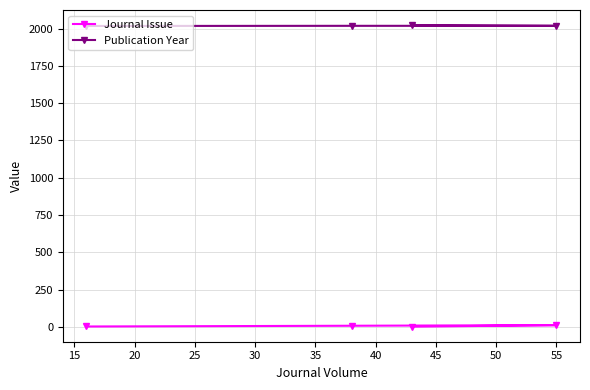

Rank the series by their maximum value, from highest to lowest.

Publication Year, Journal Issue